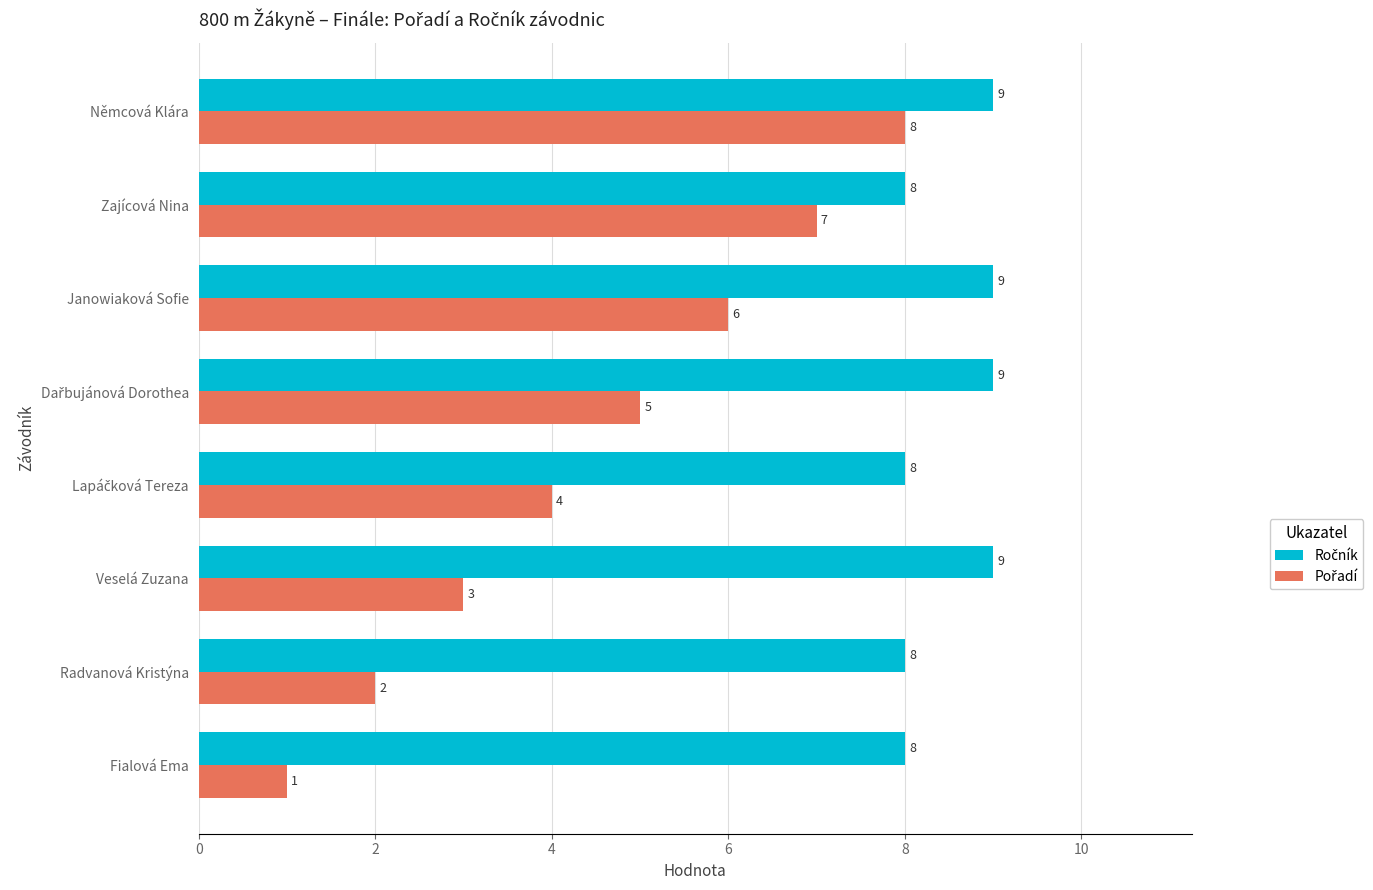

What is the difference between the highest and lowest values at Fialová Ema?

7